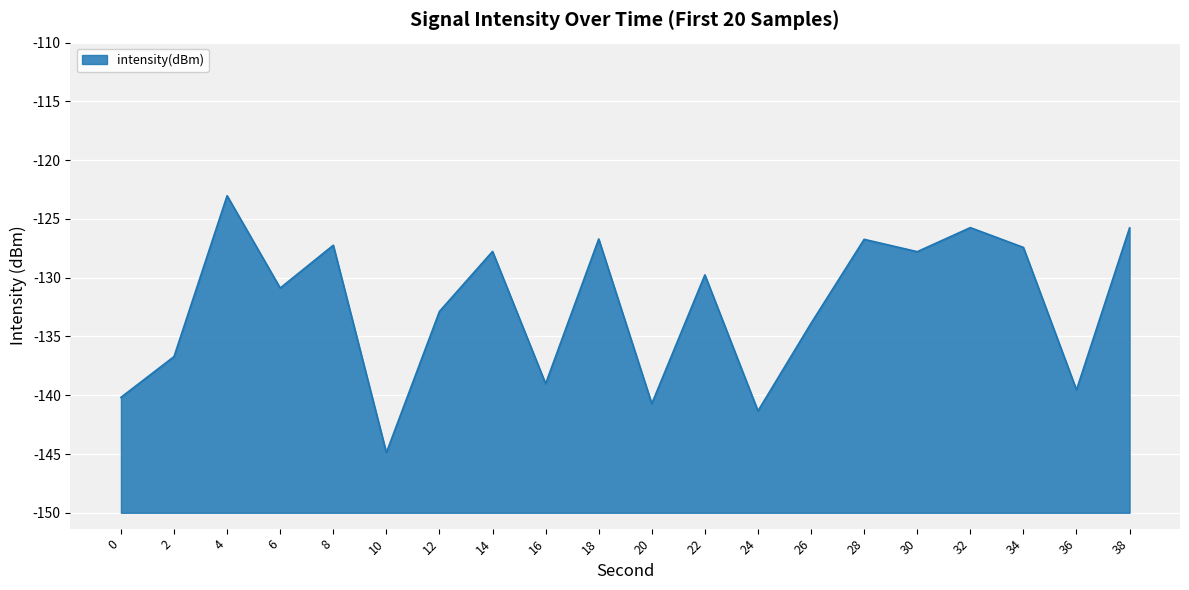

At which category does the data reach its first local valley?

6